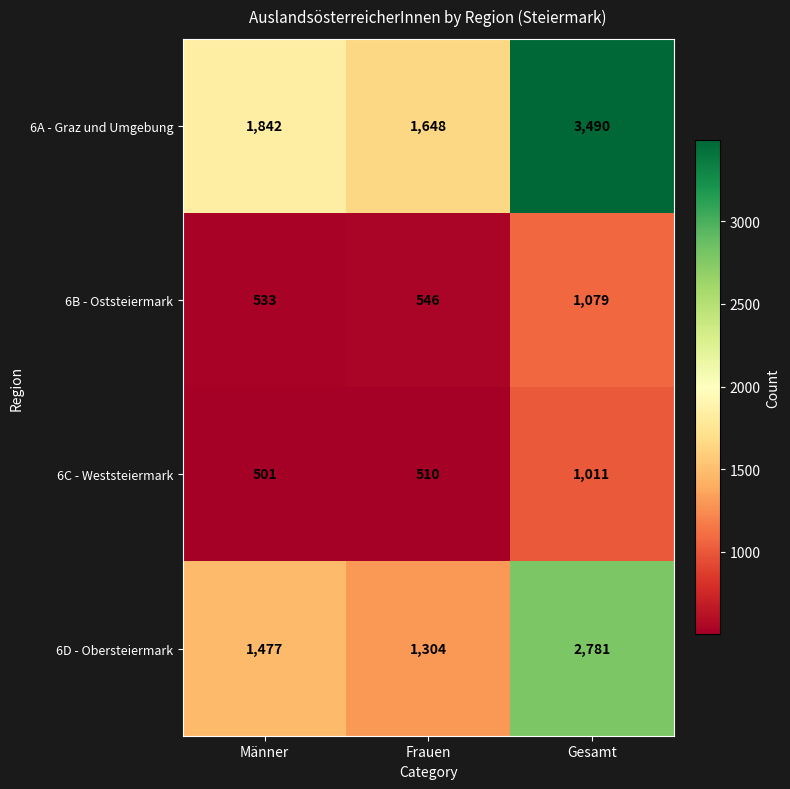

What value does the 6A - Graz und Umgebung series have at Männer, to the nearest 50?

1850